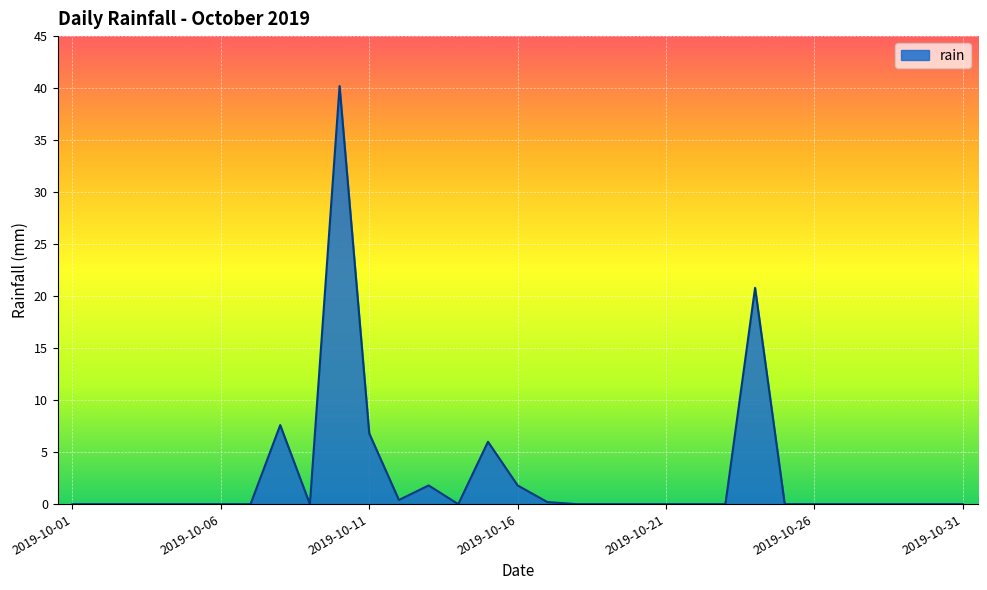

What is the difference between the maximum and minimum values?

40.2